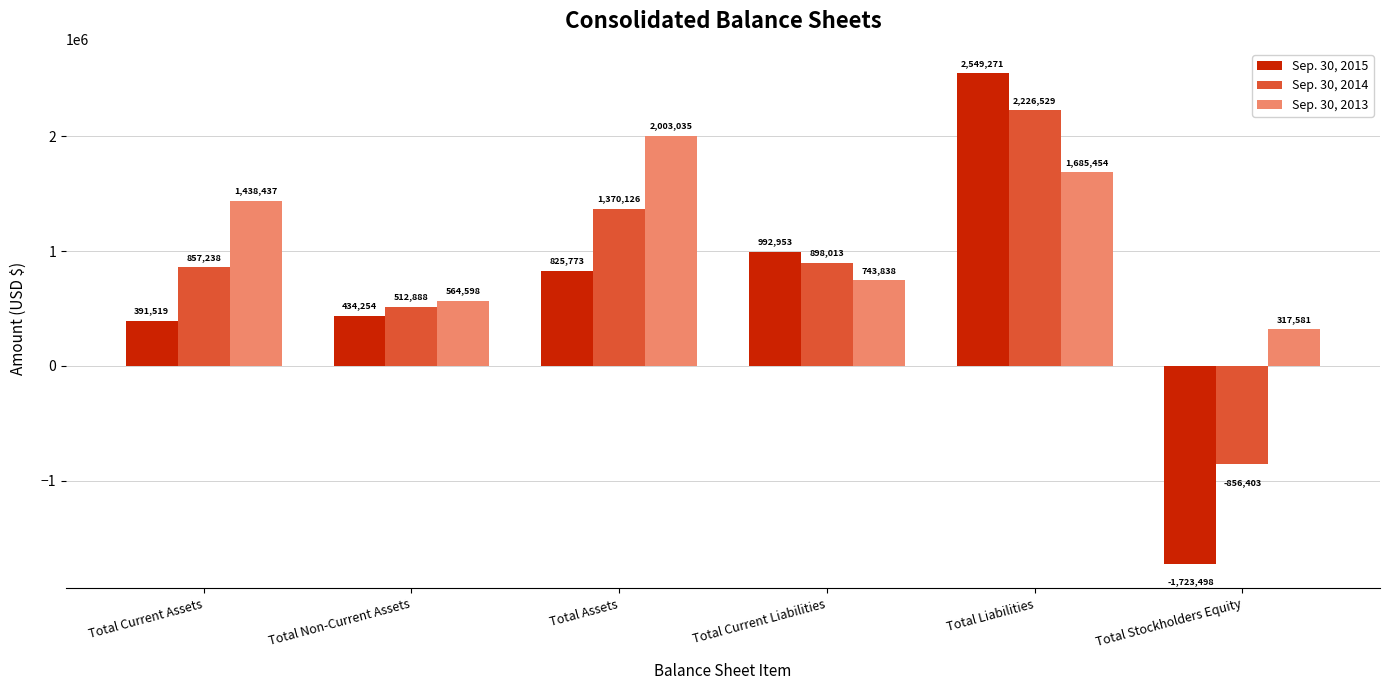

How many values in Sep. 30, 2015 are below zero?

1